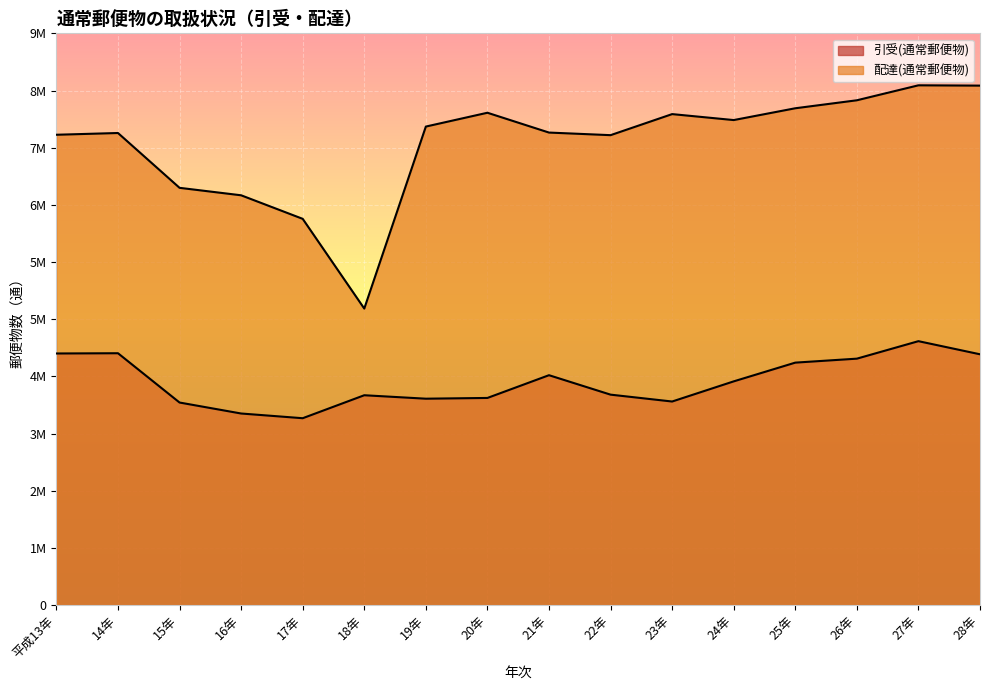

List the series in order of their overall mean, highest first.

配達(通常郵便物), 引受(通常郵便物)